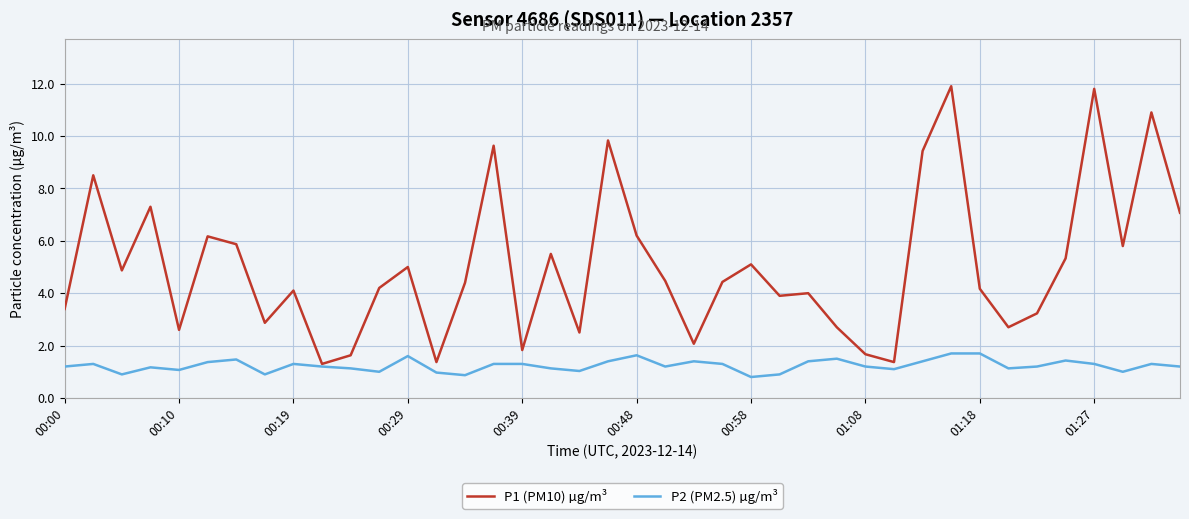

Rank the series by their maximum value, from highest to lowest.

P1 (PM10) µg/m³, P2 (PM2.5) µg/m³